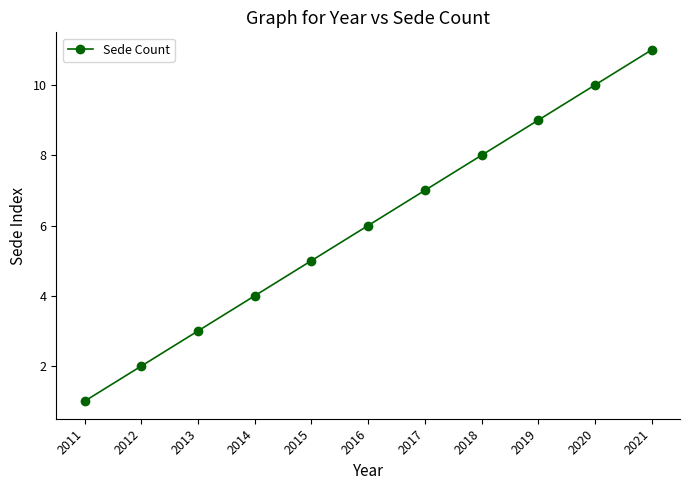

Approximately how many times larger is the value at 2018 compared to 2011?

8.0